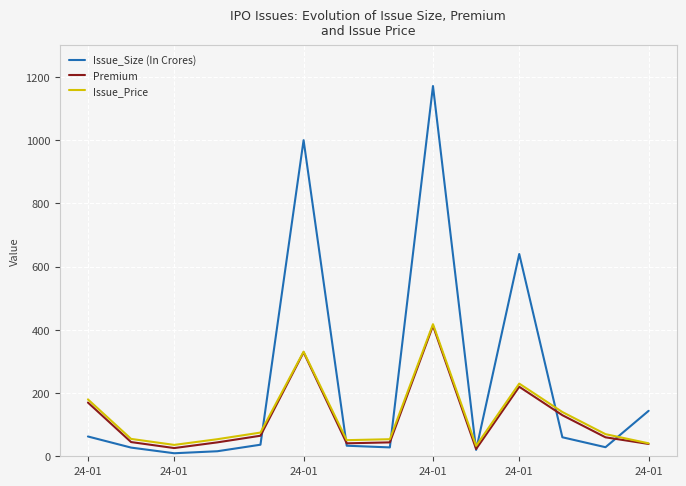

What is the greatest value displayed?

1171.6